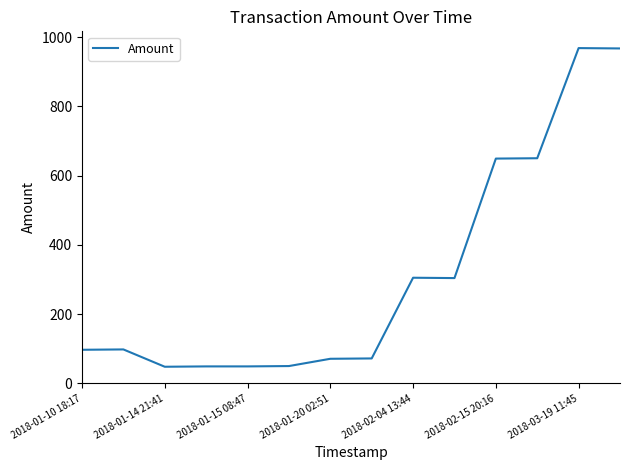

What is the difference between the maximum and minimum values?

920